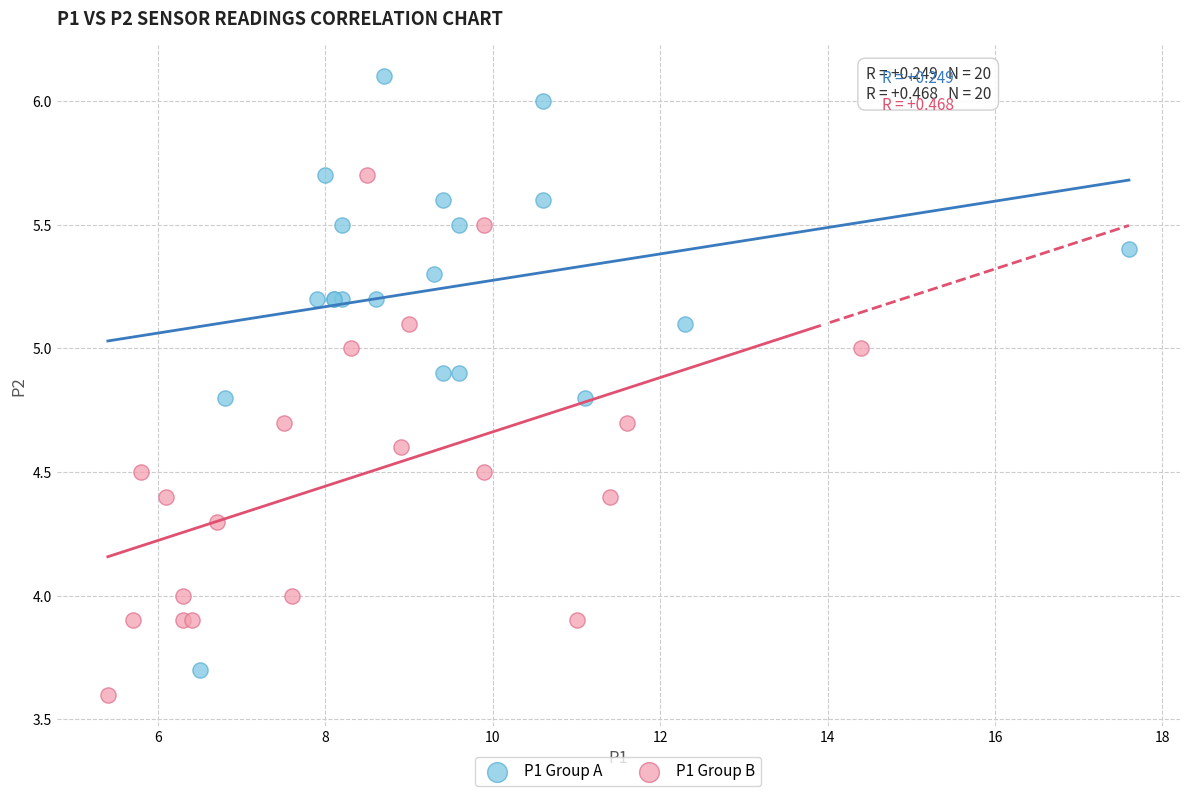

Which series has the widest spread of Y values?

P1 Group A